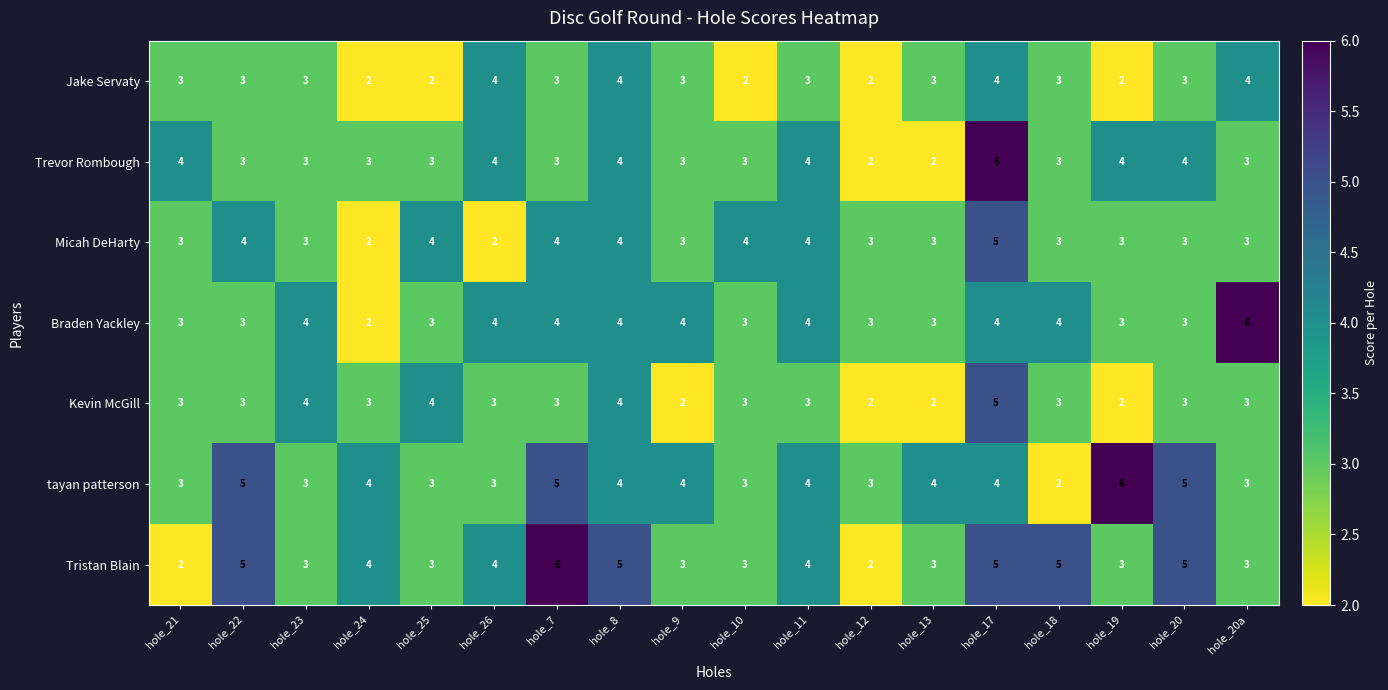

True or false: Jake Servaty has a value of 2 at hole_10.

True